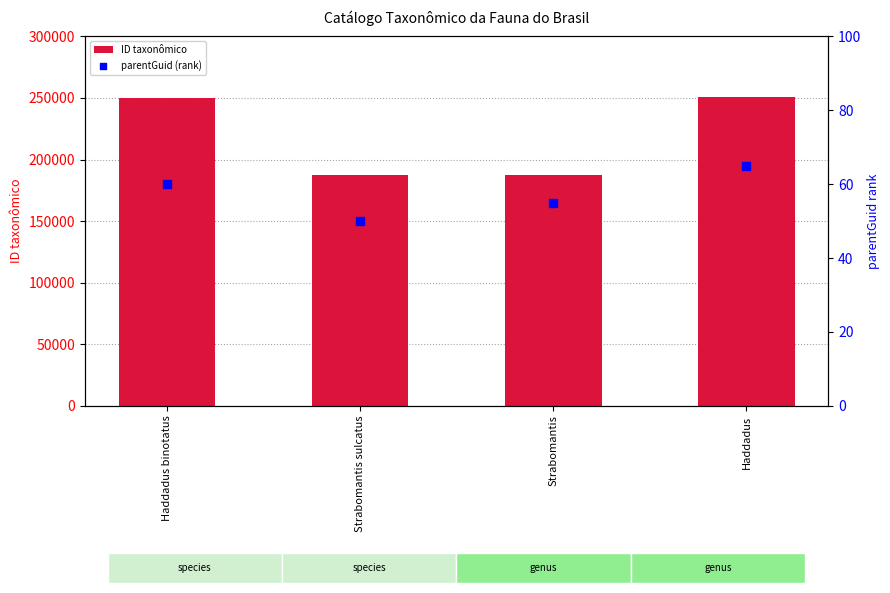

What is the total value across all series at Strabomantis?

187566